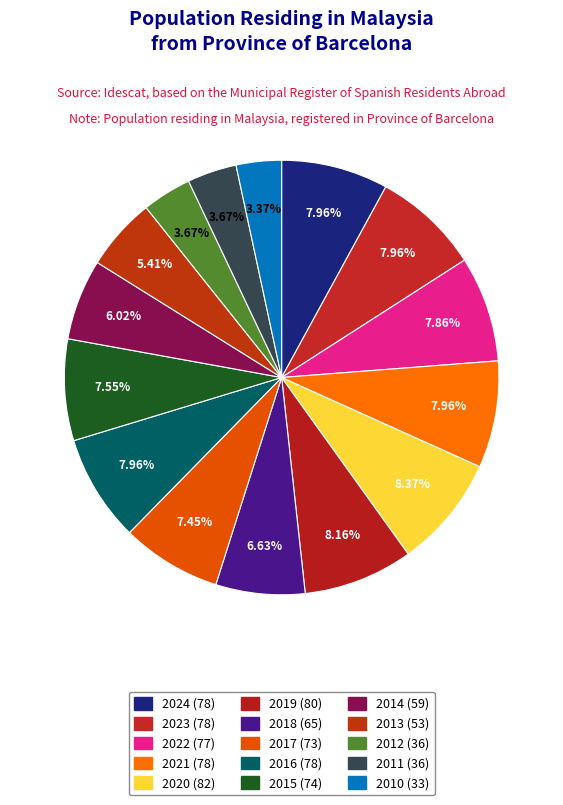

What is the ratio of the value at 2021 to the value at 2015?

1.1